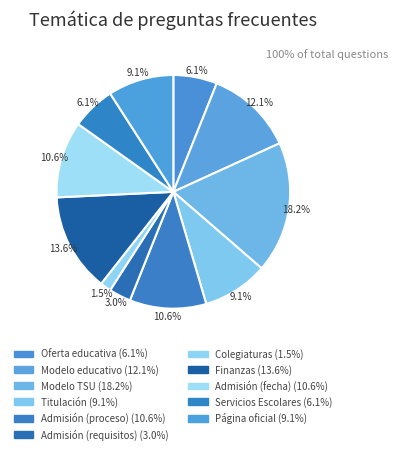

To the nearest percent, what percentage of the pie is Servicios Escolares?

6%